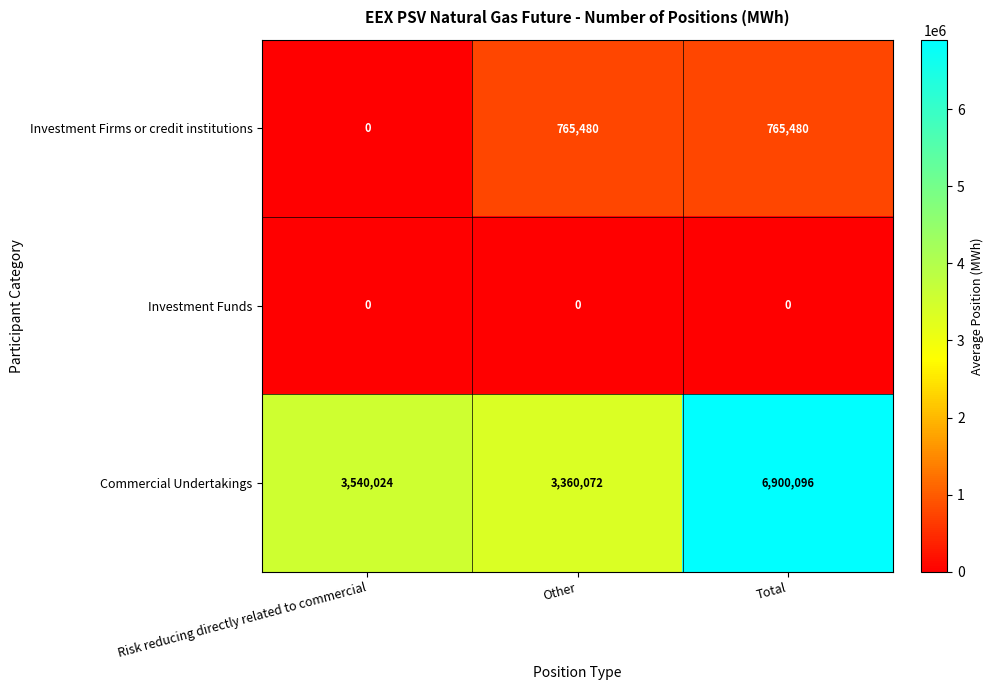

Is it true that Commercial Undertakings equals 3360072 at Other?

True